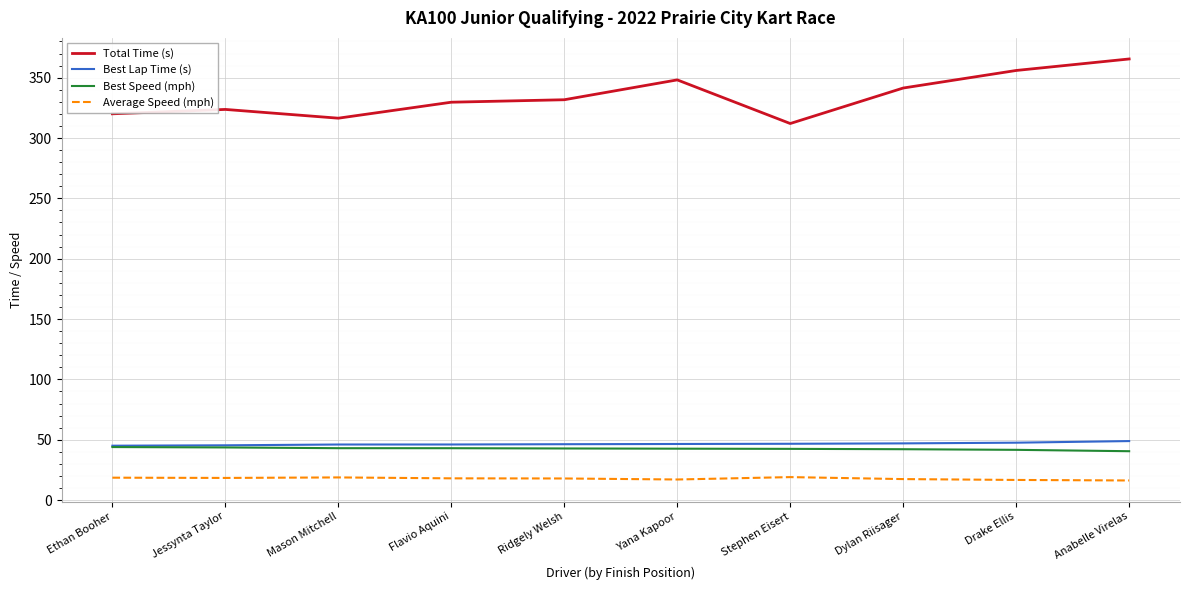

What is the spread (max minus min) of values at Mason Mitchell?

297.6